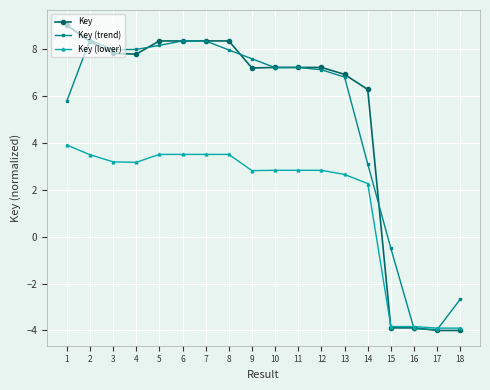

What is the maximum value for Key (trend)?

8.4